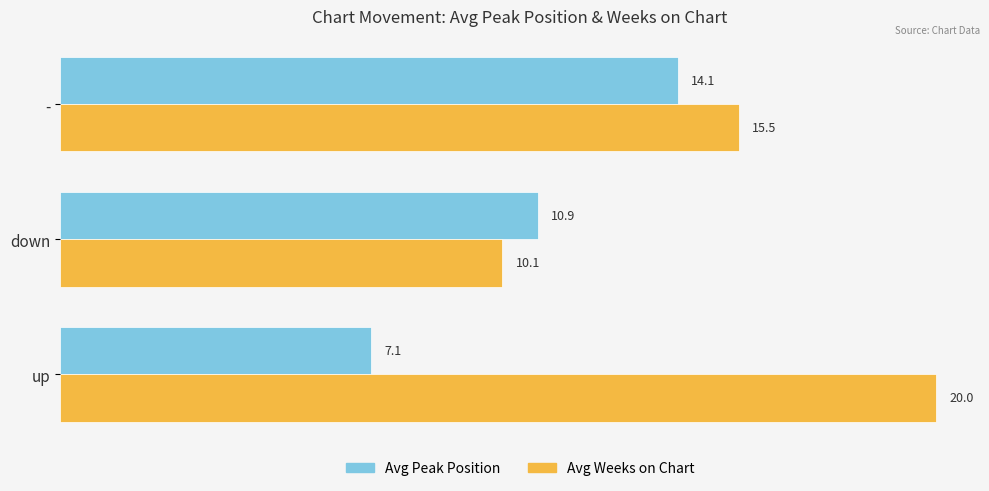

Which series has the largest range (max minus min)?

Avg Weeks on Chart